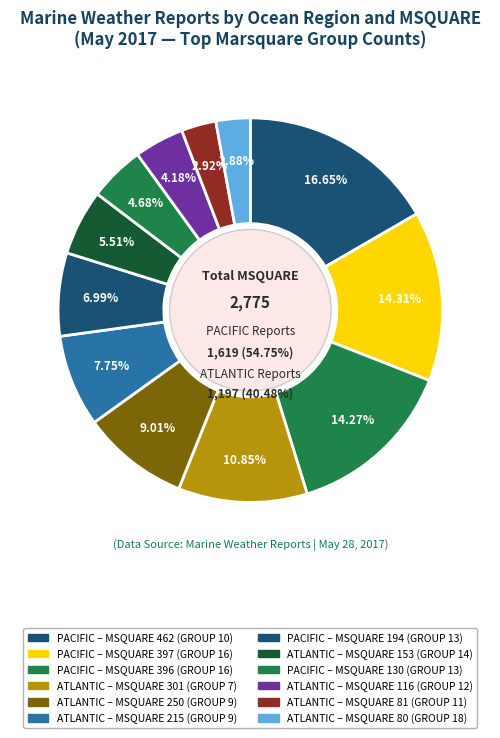

What is the change in value from PACIFIC-396 to ATLANTIC-153?

-243